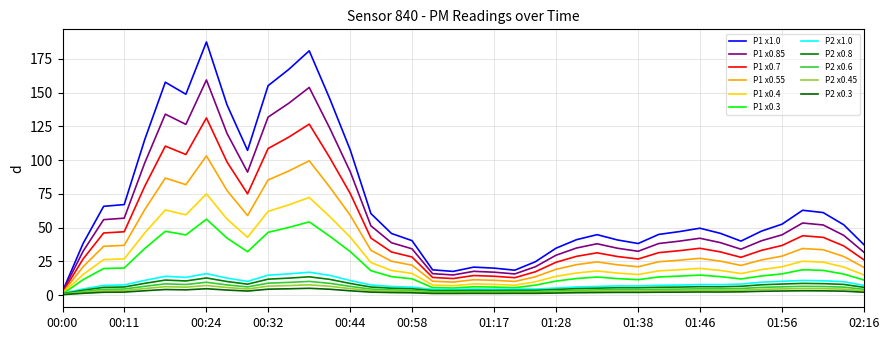

Does the chart have visible grid lines?

Yes